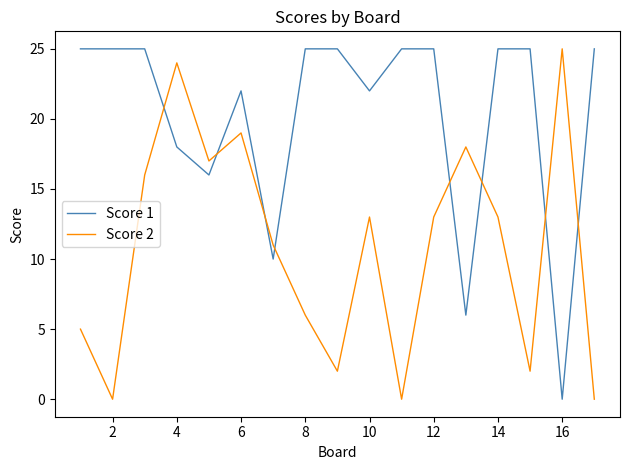

What is the difference between the second highest and minimum values in the Score 1 series?

25